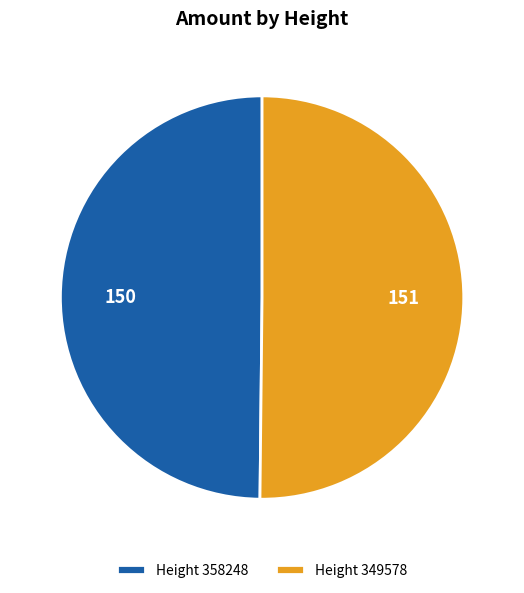

Is it true that Height 349578 is 39% of the pie?

False